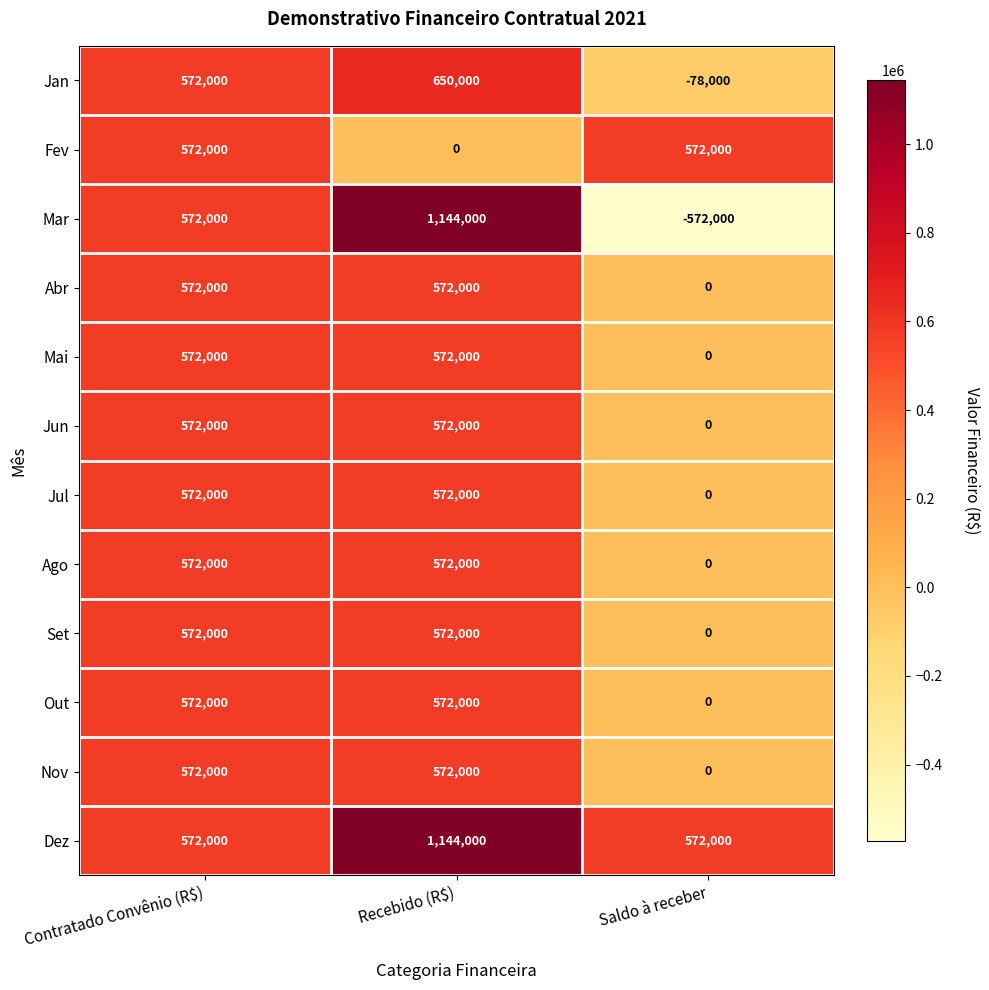

At how many categories does at least one series exceed 181279?

3